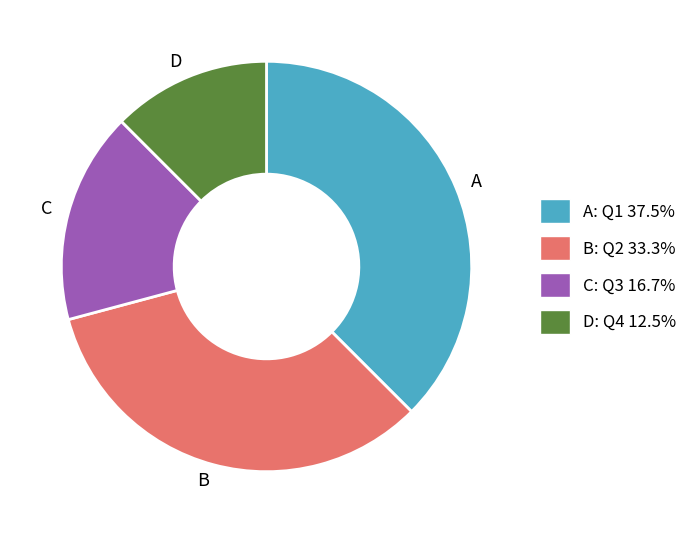

Is there a majority slice in this chart?

No